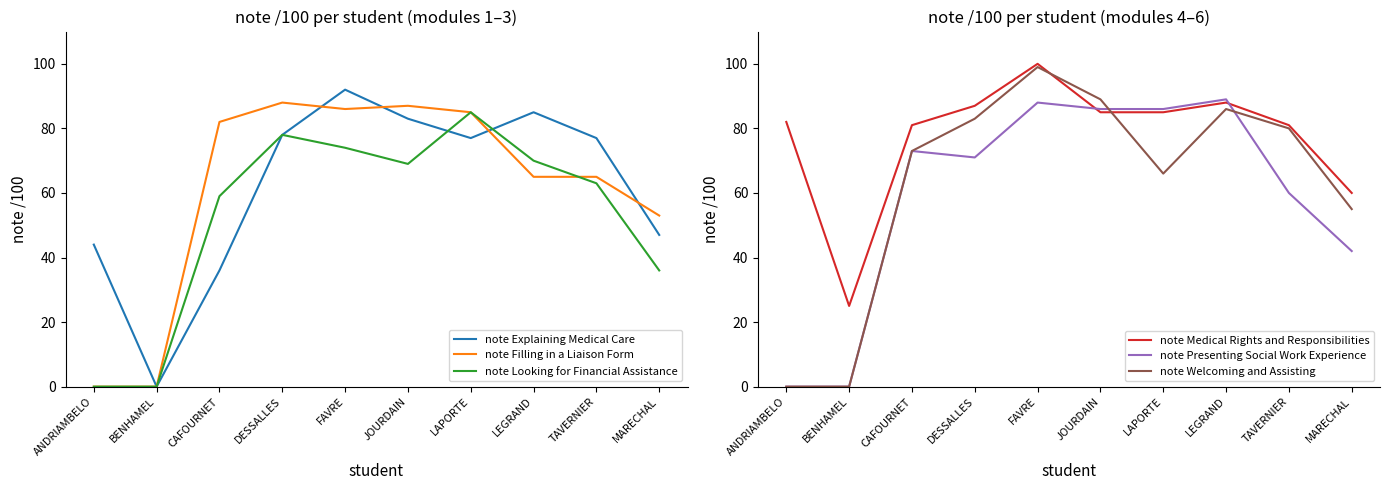

What is the difference between the second highest and second lowest values in the note Explaining Medical Care series?

49